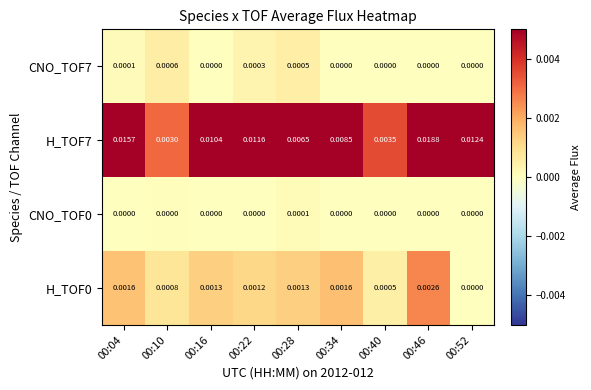

Is the value of CNO_TOF7 at 00:22 greater than the value of H_TOF7 at 00:22?

No